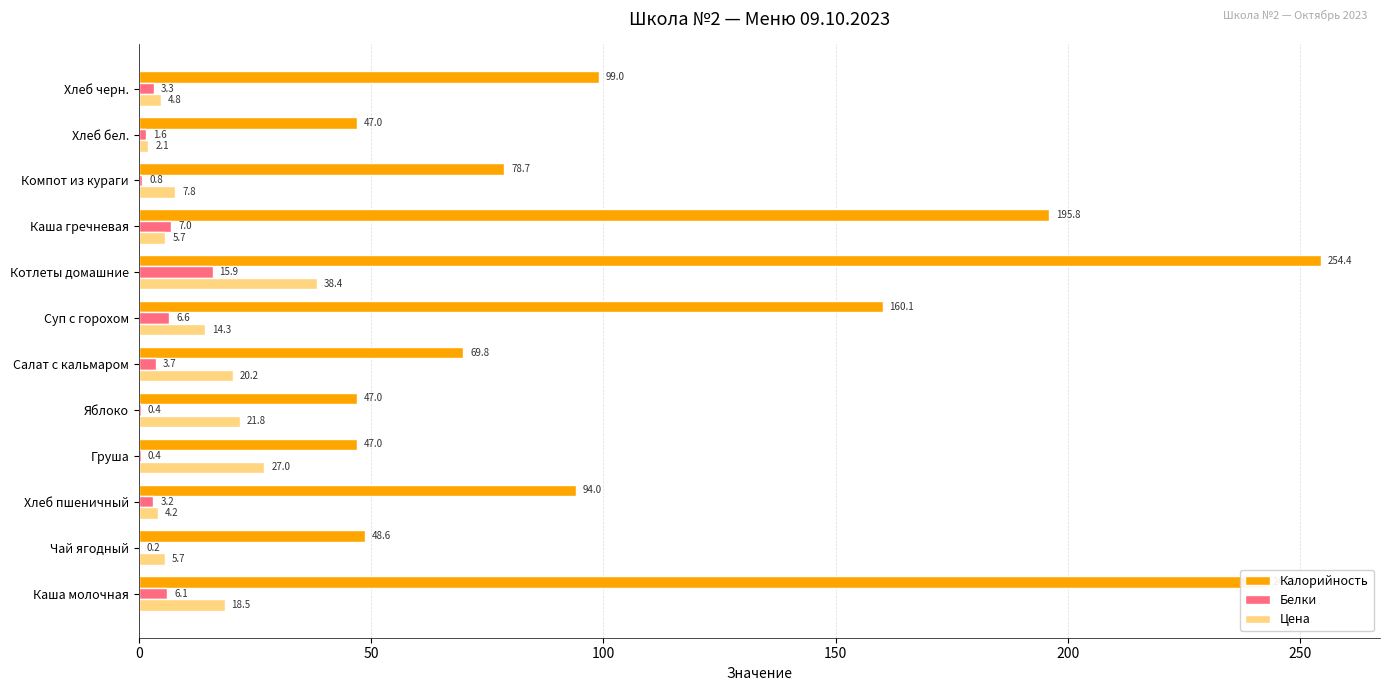

At which label is Белки closest to 8?

Каша гречневая